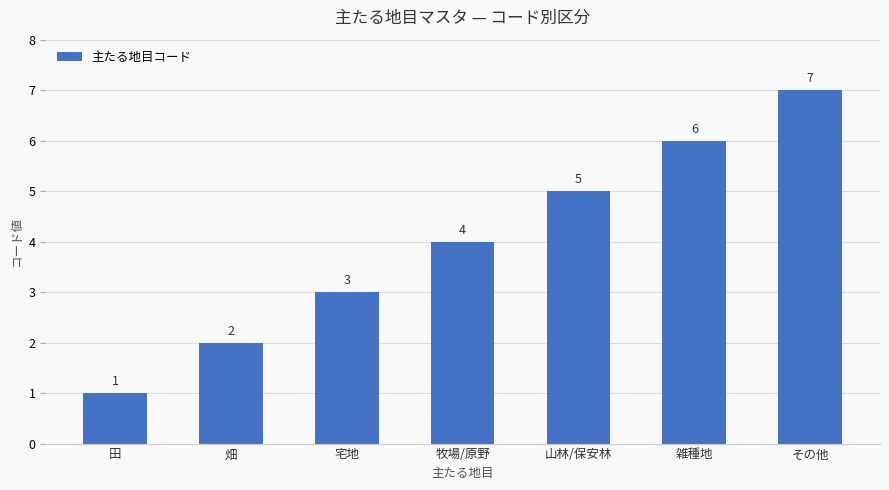

List the labels in order of value, largest first.

その他, 雑種地, 山林/保安林, 牧場/原野, 宅地, 畑, 田